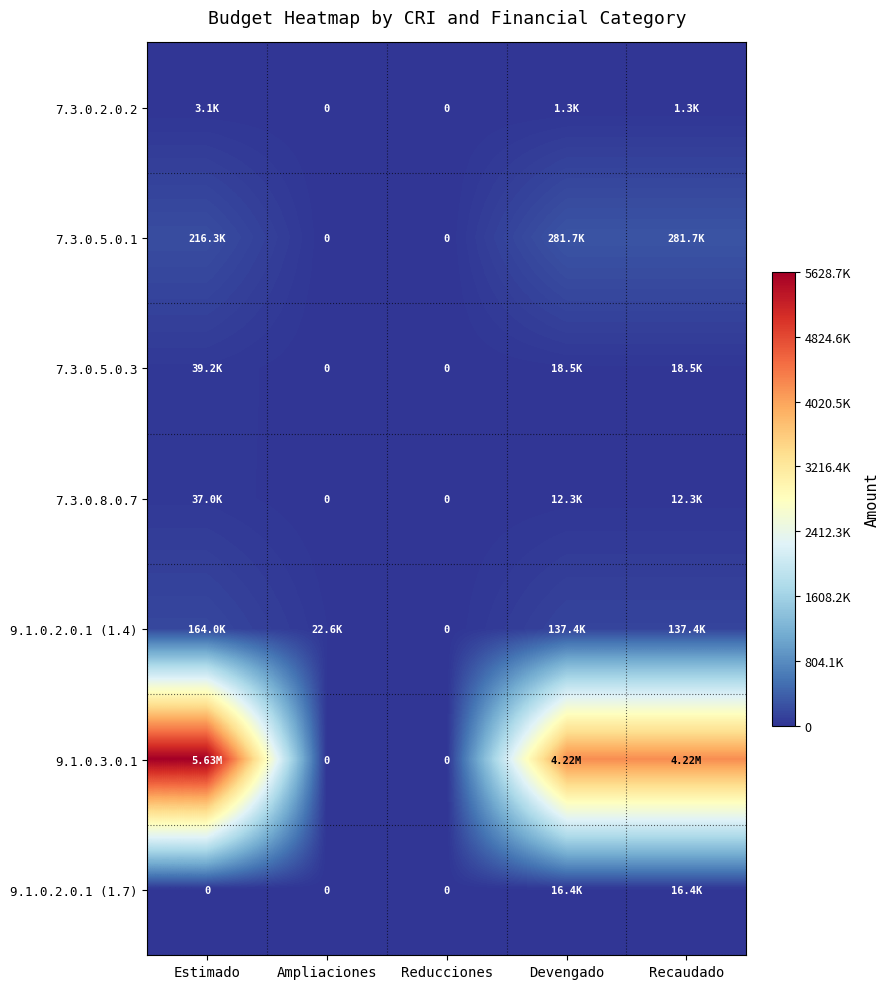

What is the difference between the maximum and minimum values in the 9.1.0.3.0.1 series?

5628669.1